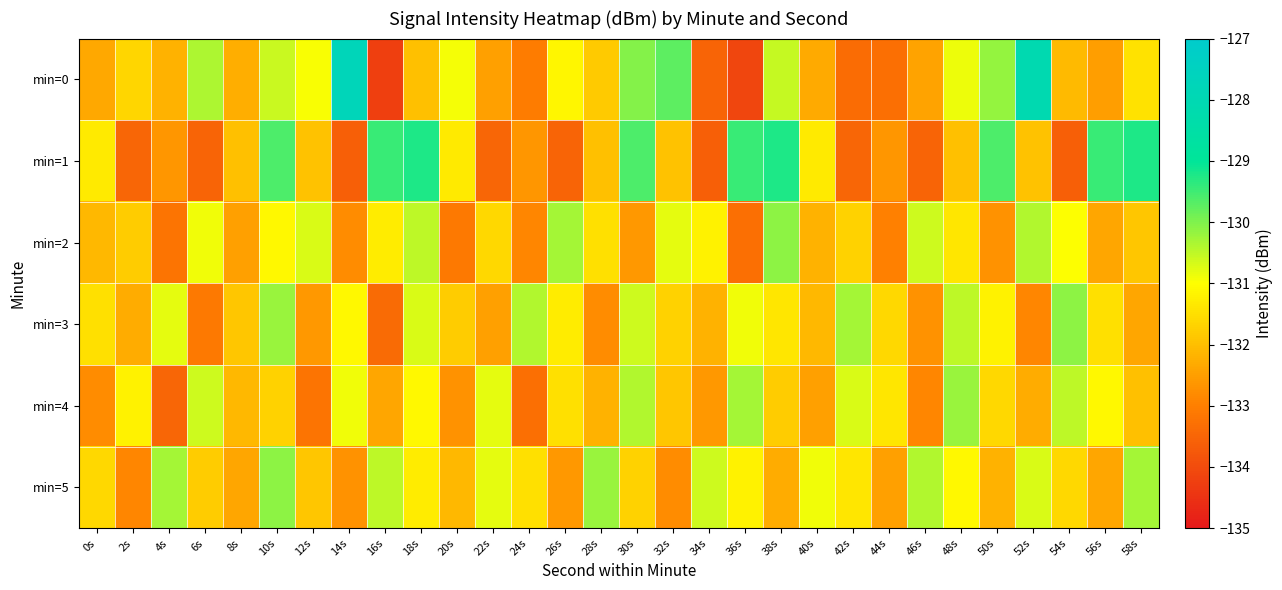

What is the greatest value displayed?

-127.7